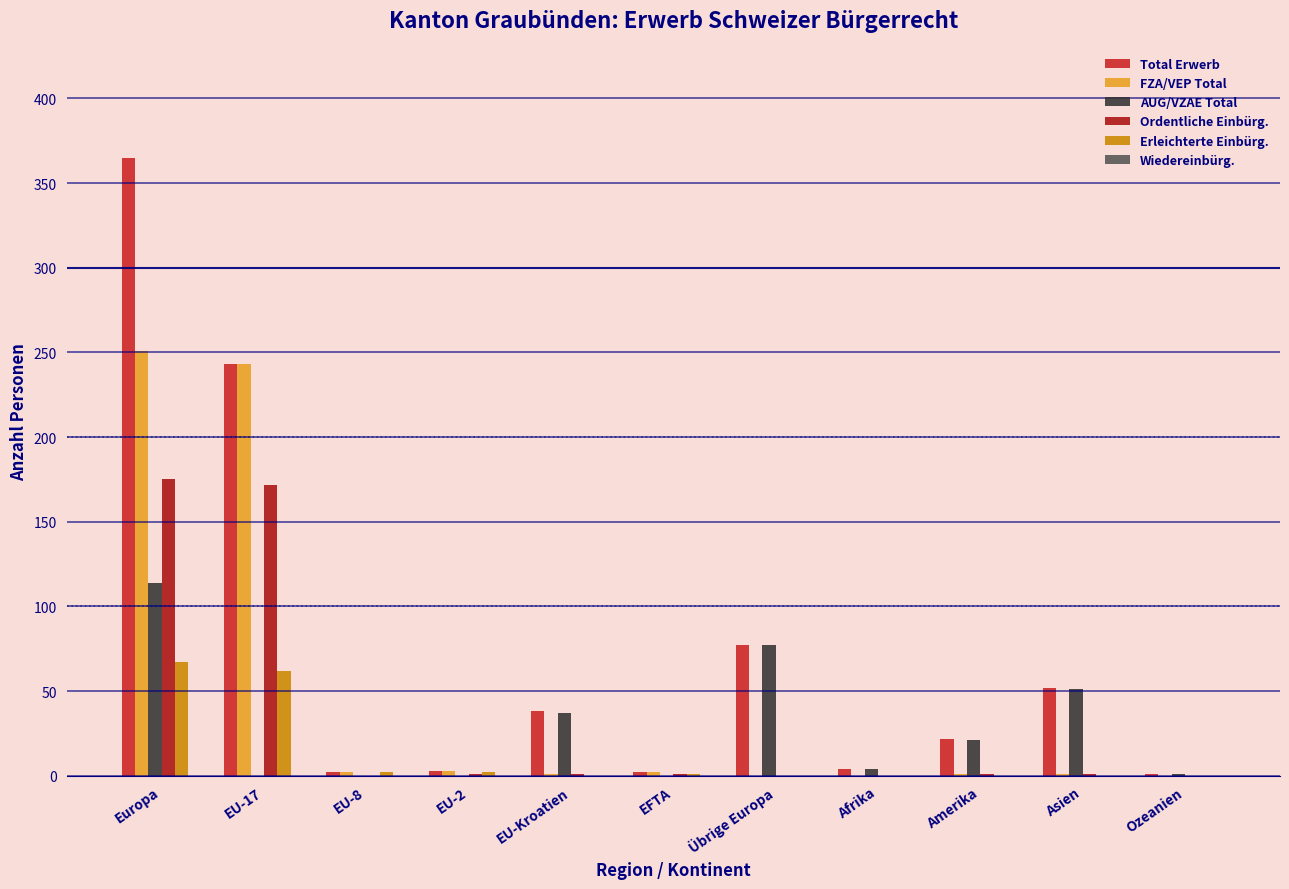

What is the total value across all series at Afrika?

8